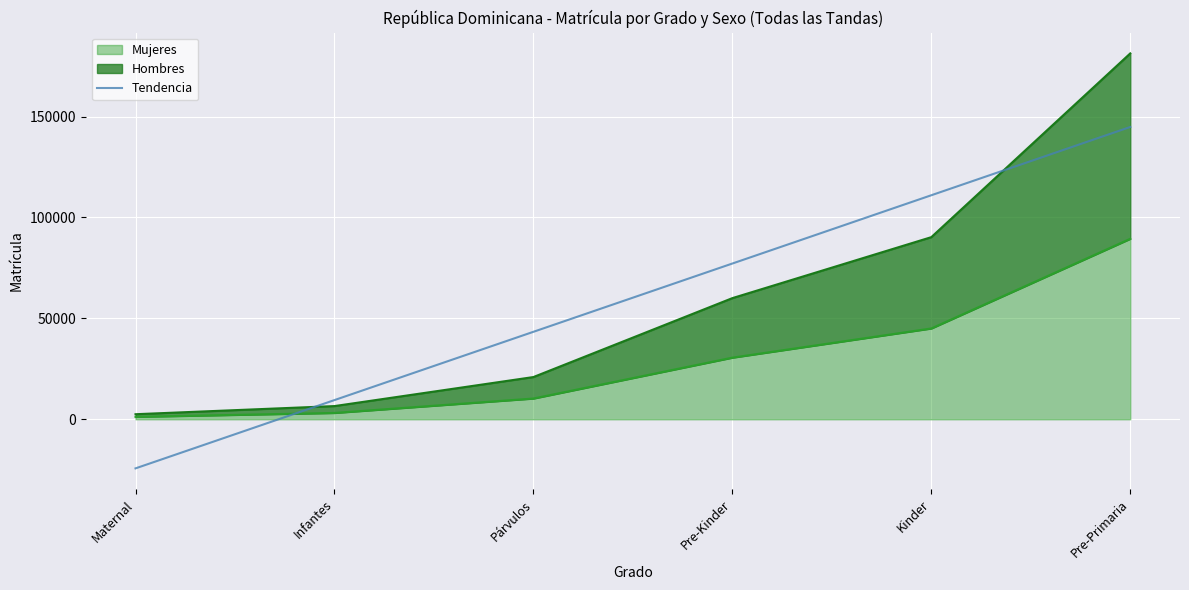

What is the ratio of the value at Kinder to the value at Infantes?

11.7